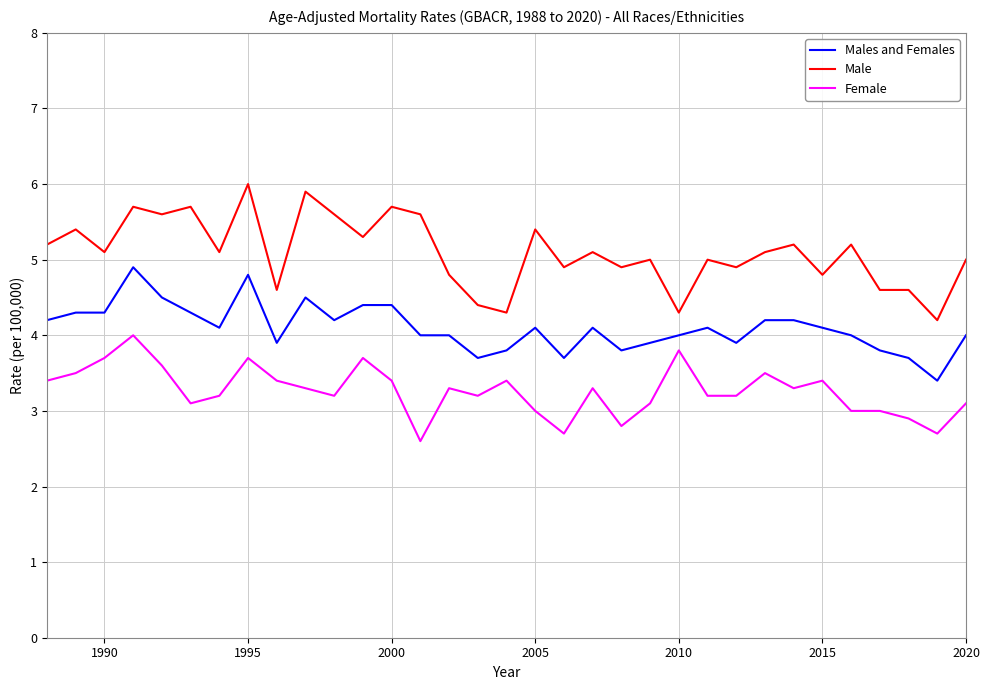

Is this an area chart (filled region under the line)?

No